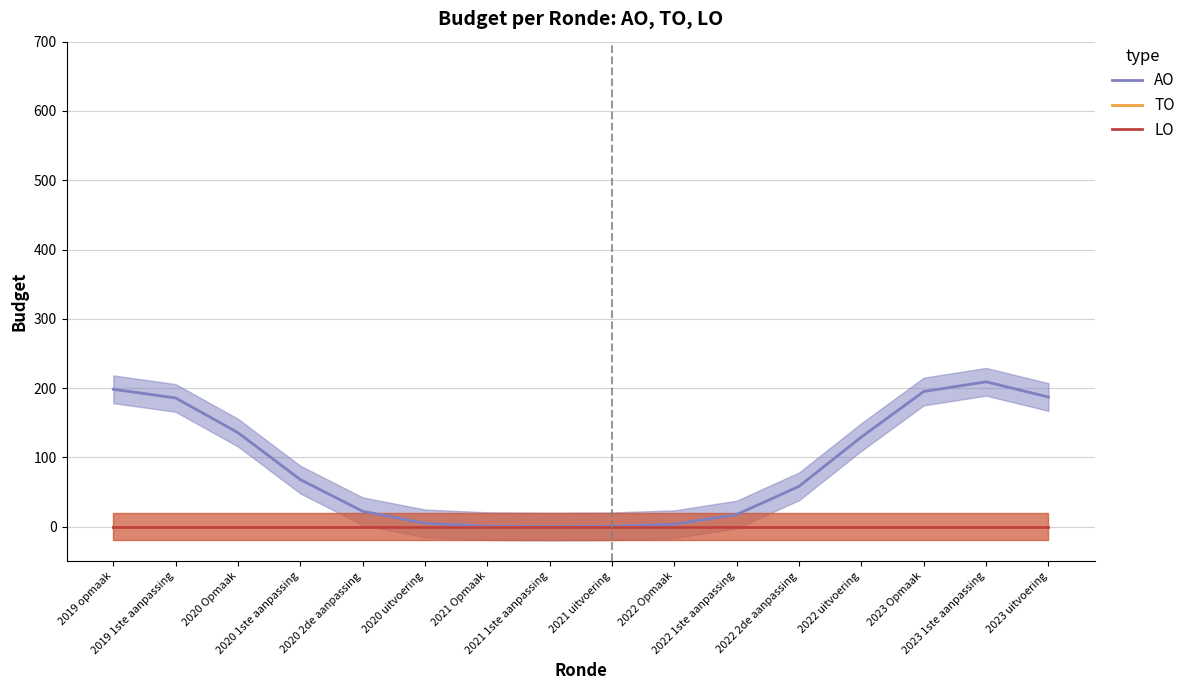

True or false: LO and TO intersect in this chart.

False